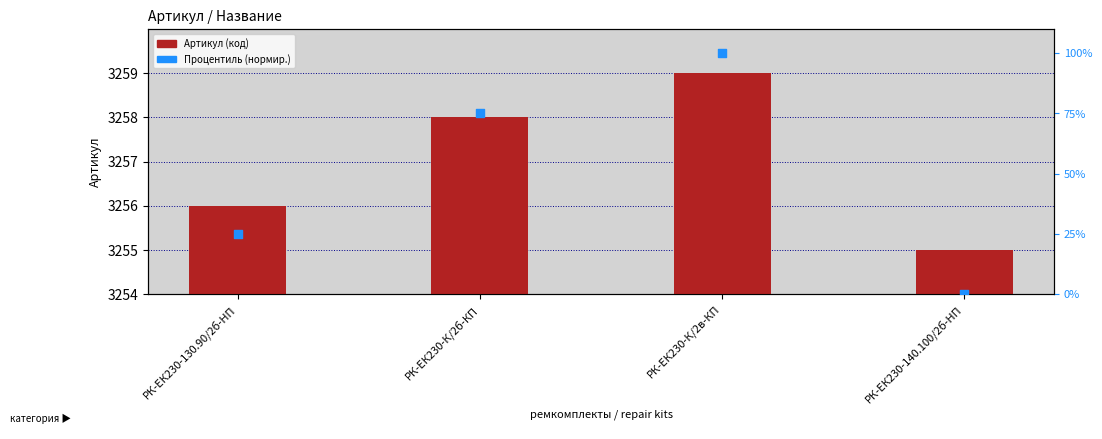

At how many categories does at least one series exceed 2458?

4